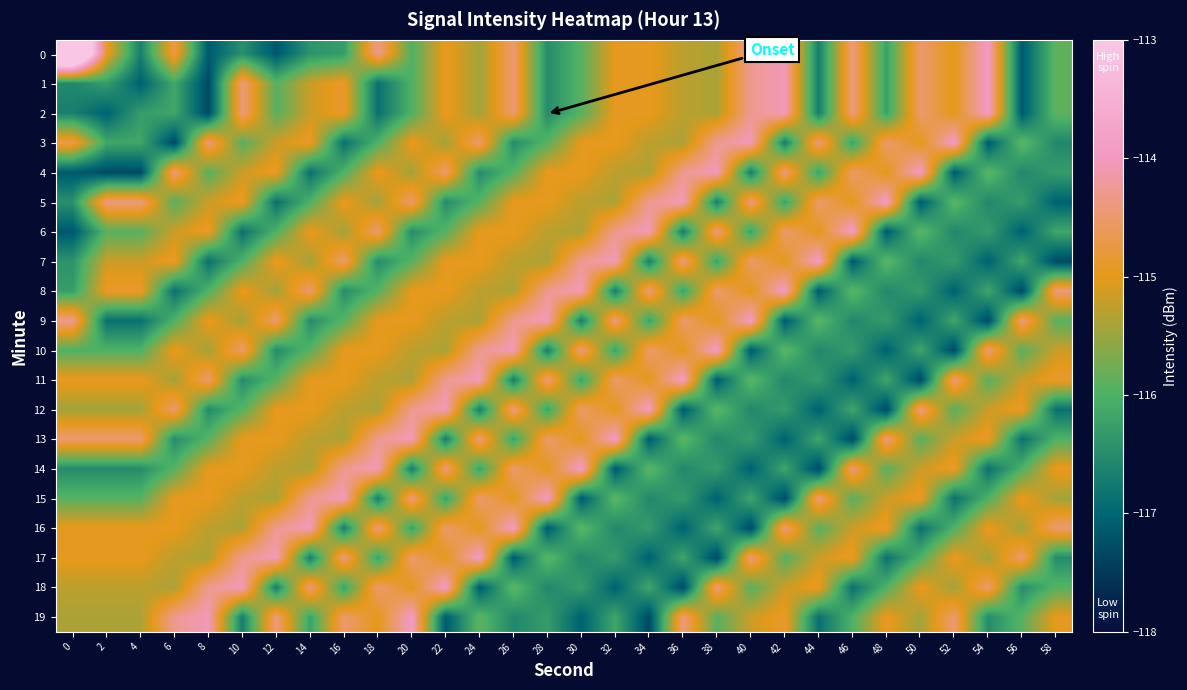

Which category has the lowest value across all series?

8